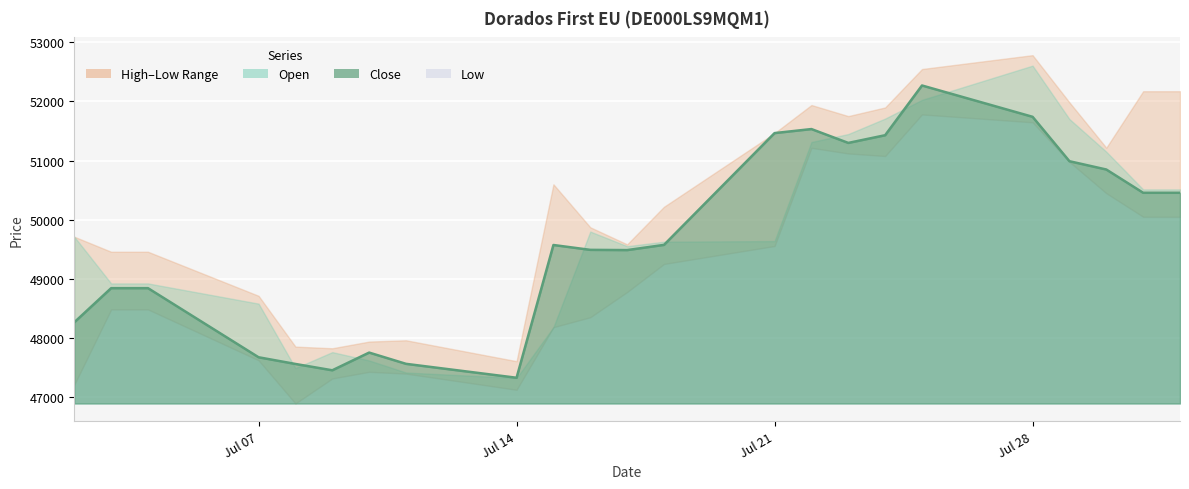

Rank the series at 23.07.2025 from highest to lowest value.

High, Open, Close, Low